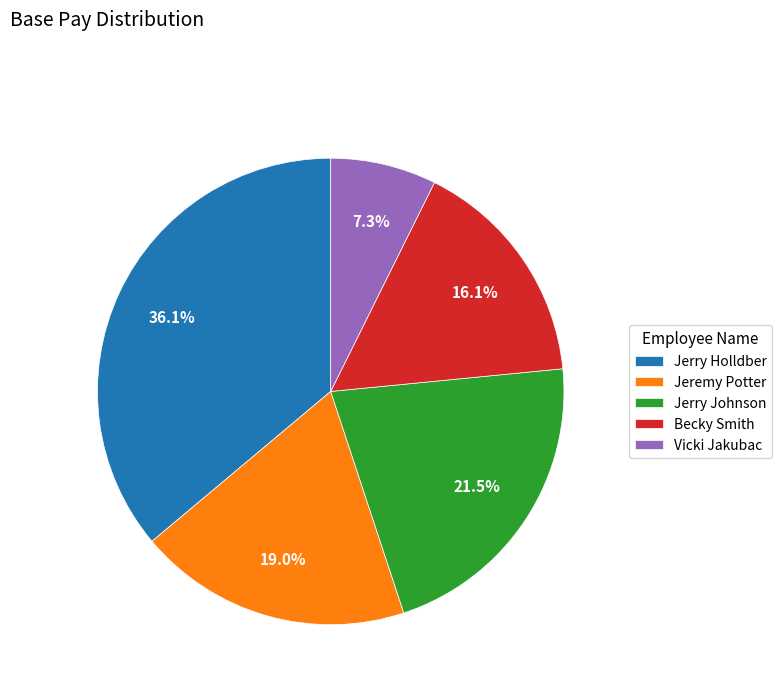

What is the smallest slice in the pie chart?

Vicki Jakubac